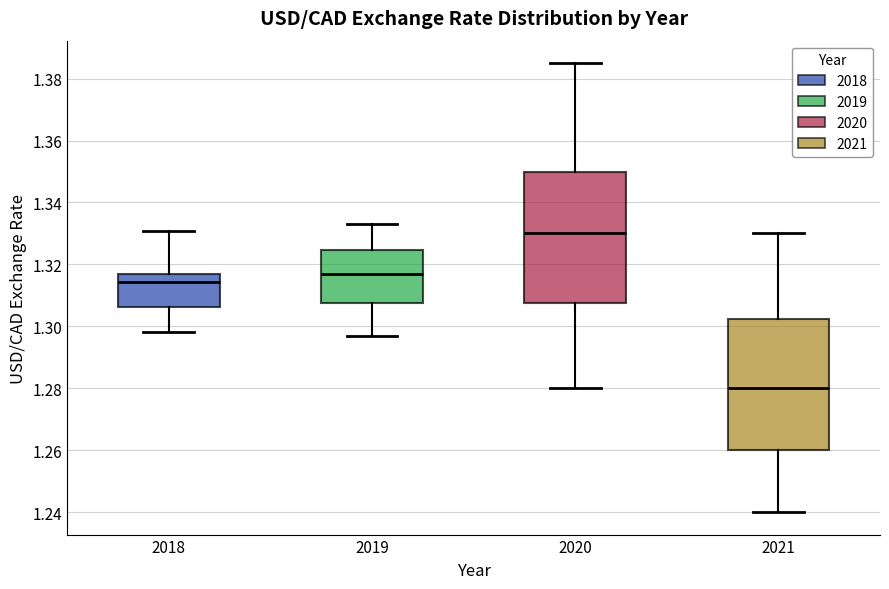

Which box has the highest median line?

2020